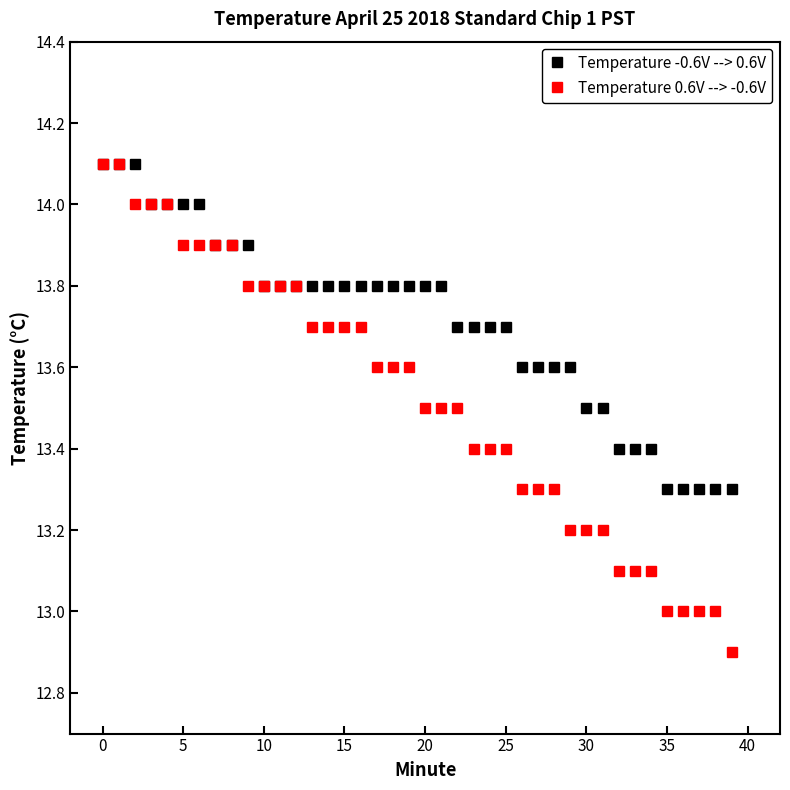

What is the highest value of the Temperature 0.6V --> -0.6V series?

14.1